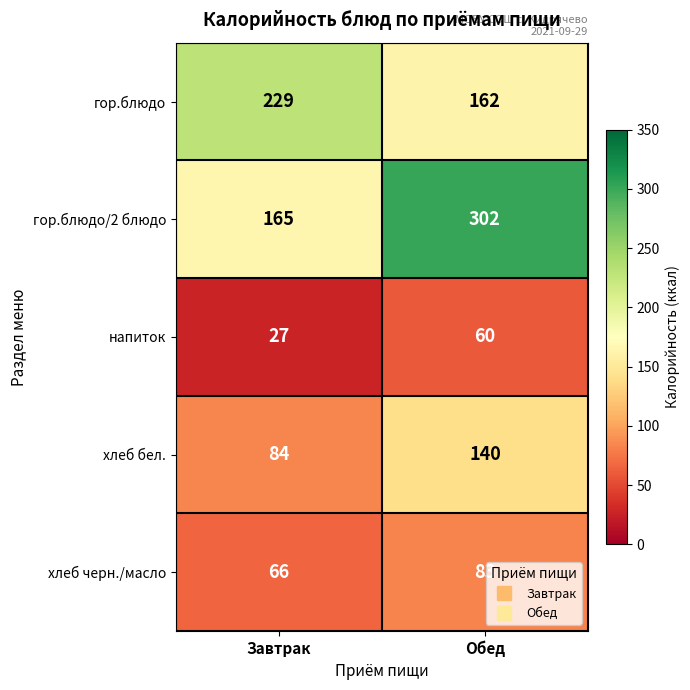

Rank the series by their average value, from lowest to highest.

напиток, хлеб черн./масло, хлеб бел., гор.блюдо, гор.блюдо/2 блюдо